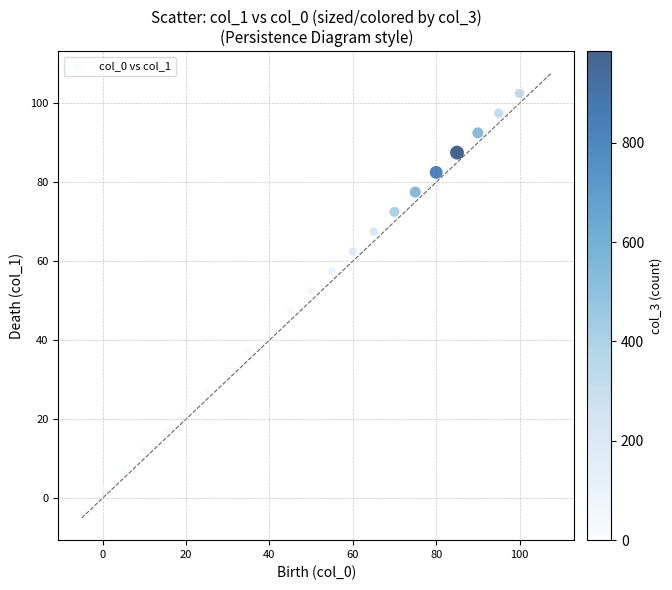

What is the range of X values (max minus min)?

100.0